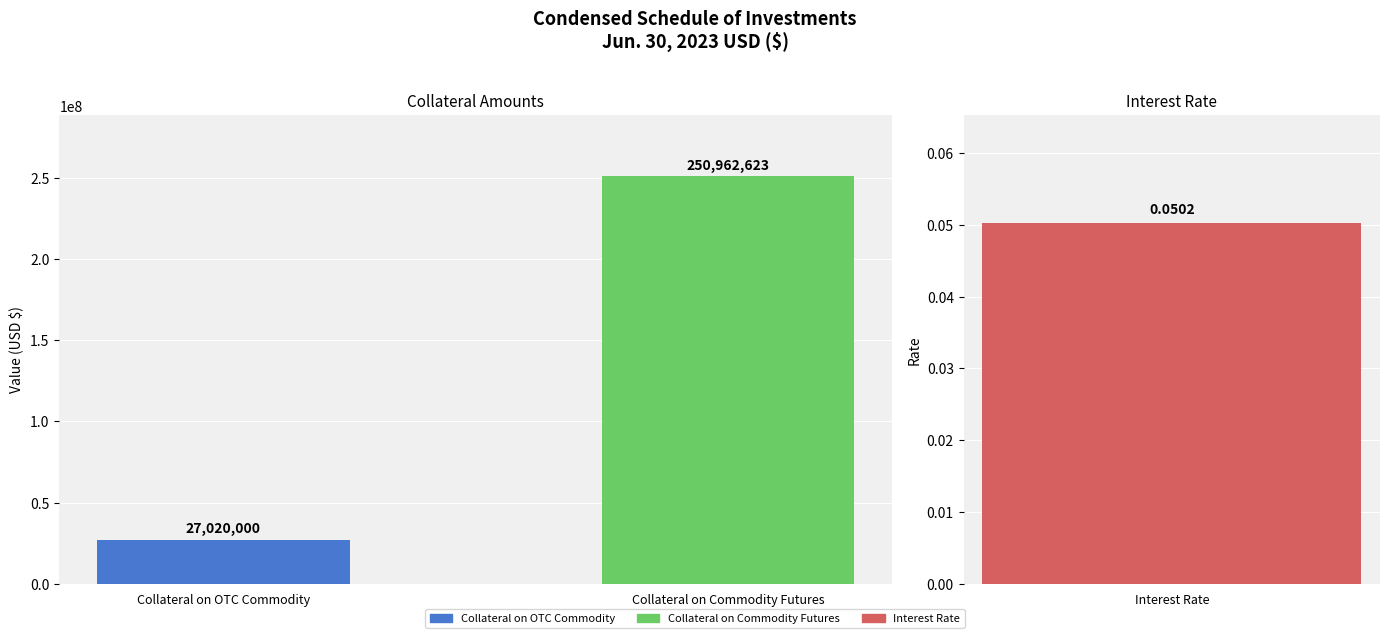

Does the chart contain stacked bars?

No